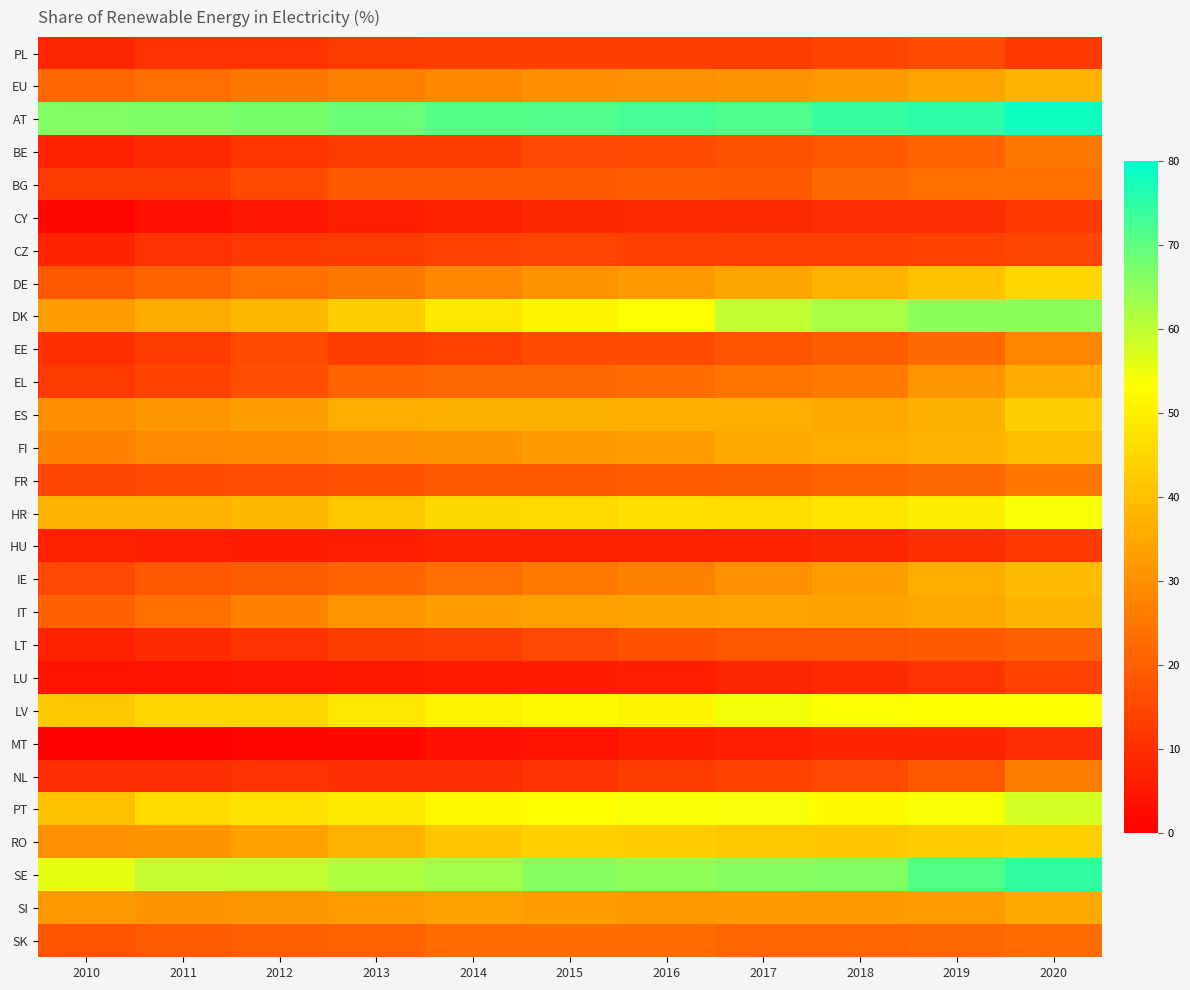

Between 2010 and 2018, which is larger?

2018